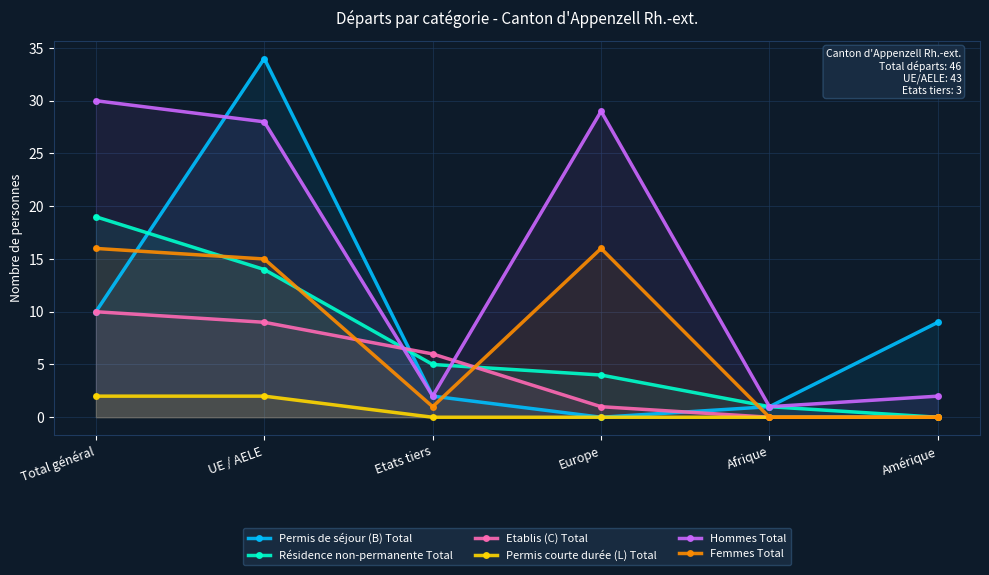

True or false: Résidence non-permanente Total and Etablis (C) Total intersect in this chart.

True